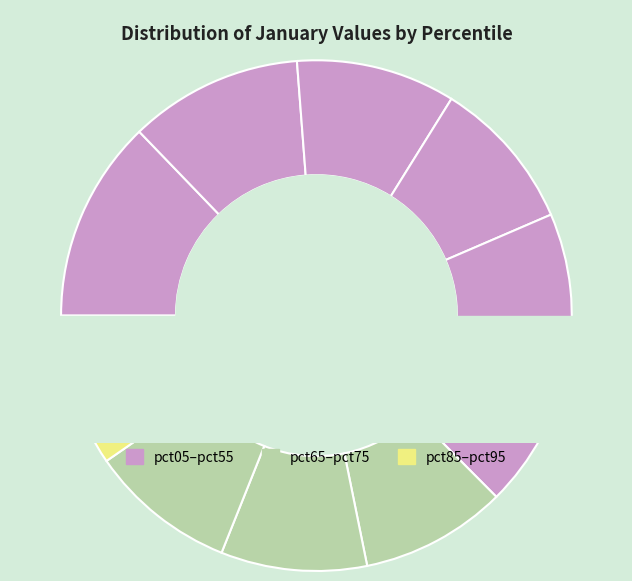

What is the largest slice in the pie chart?

pct05